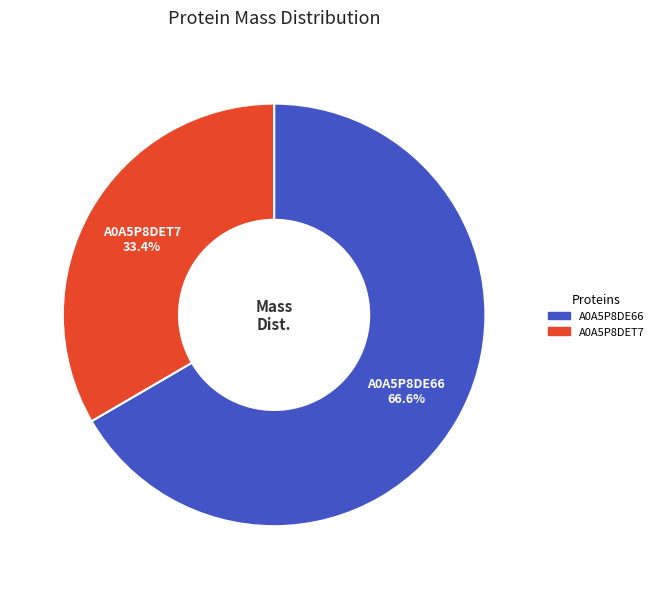

How many slices are in this pie chart?

2